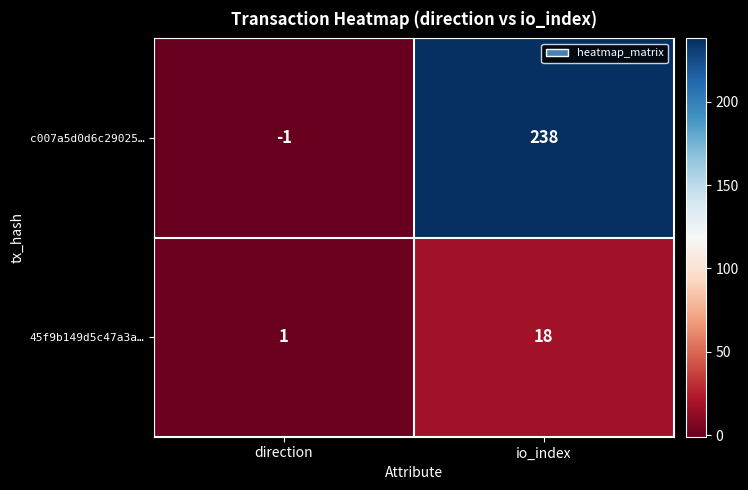

What is the sum of all c007a5d0d6c29025… values?

237